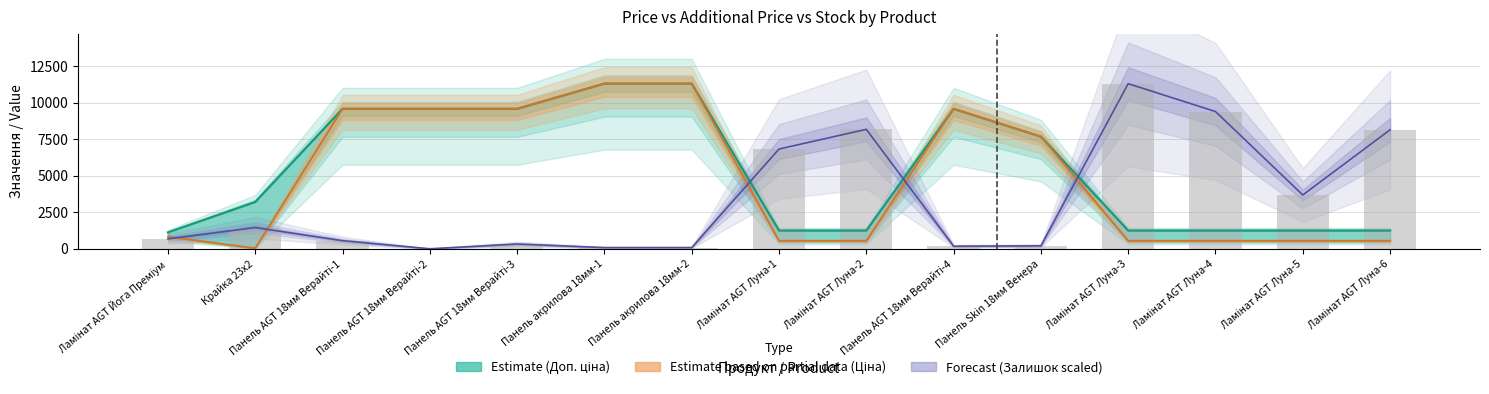

What is the sum of all values?

51110.1